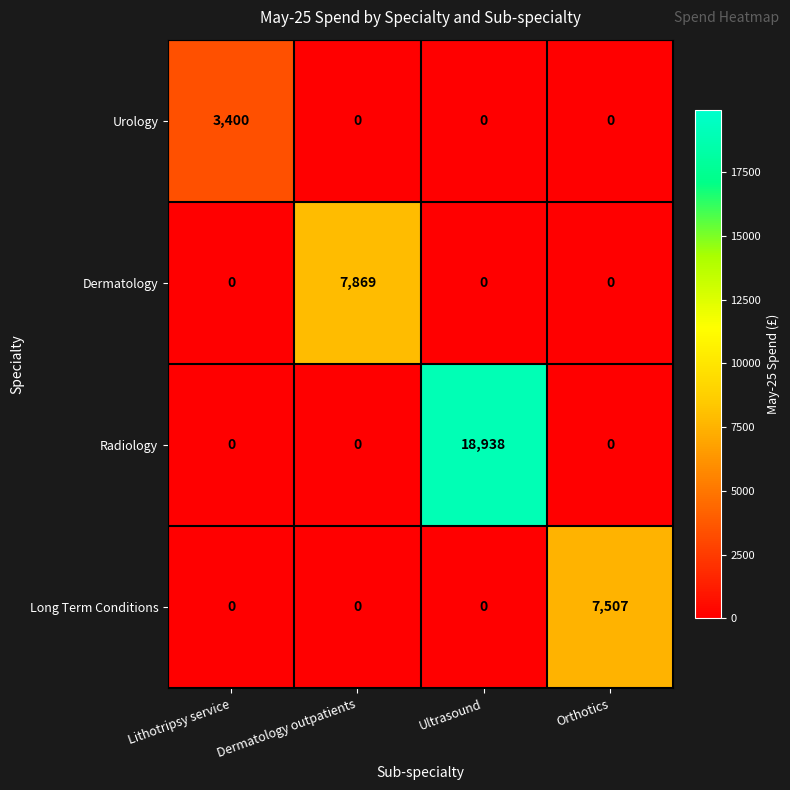

How many values in the Long Term Conditions series exceed 0?

1